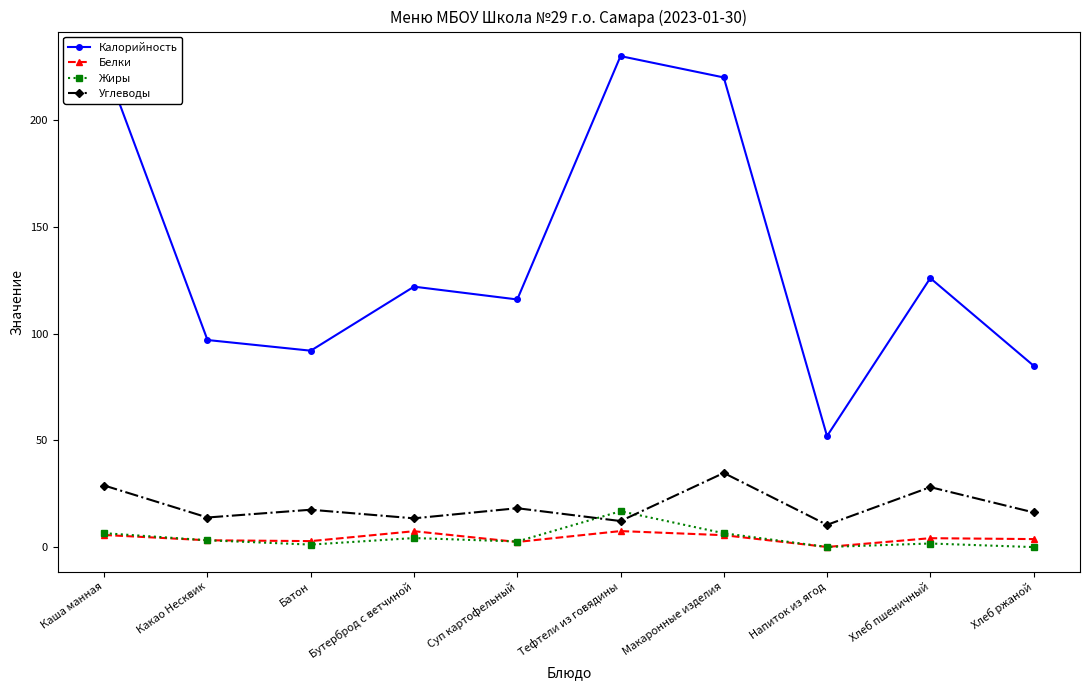

How many interior local valleys does the Калорийность series have?

3